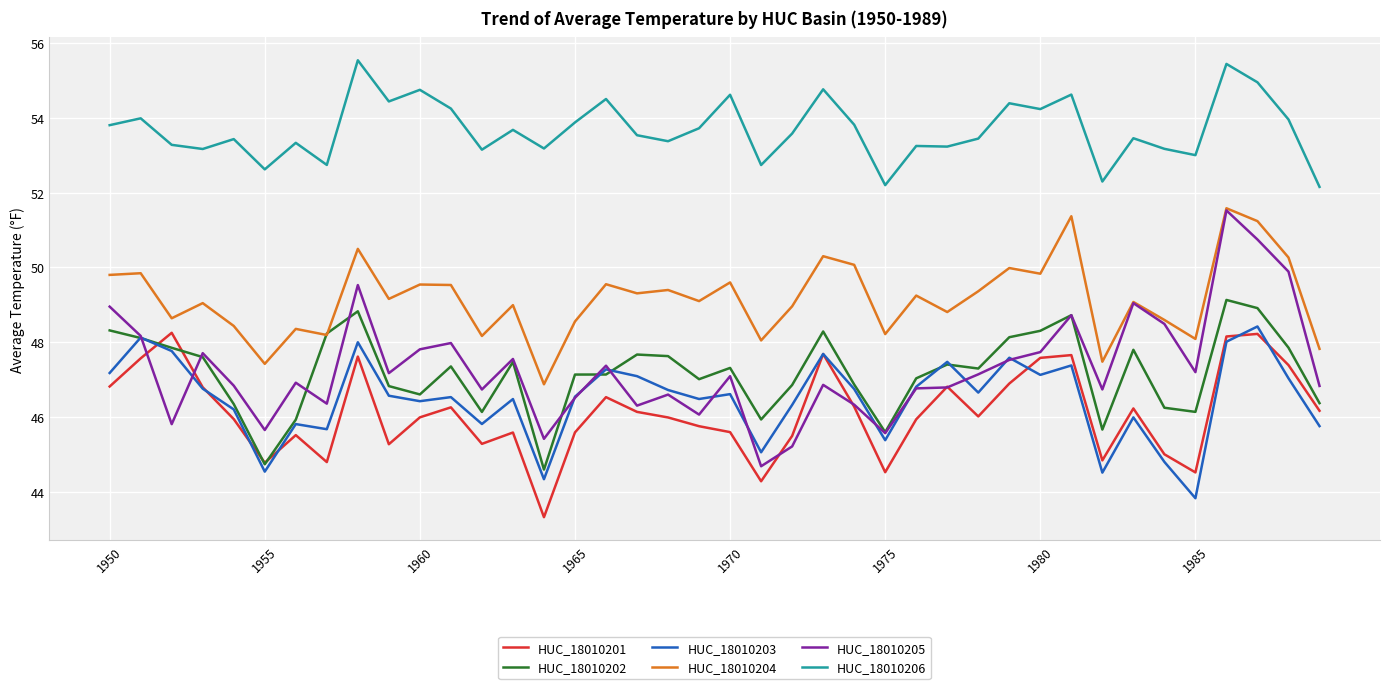

True or false: HUC_18010202 and HUC_18010206 intersect in this chart.

False